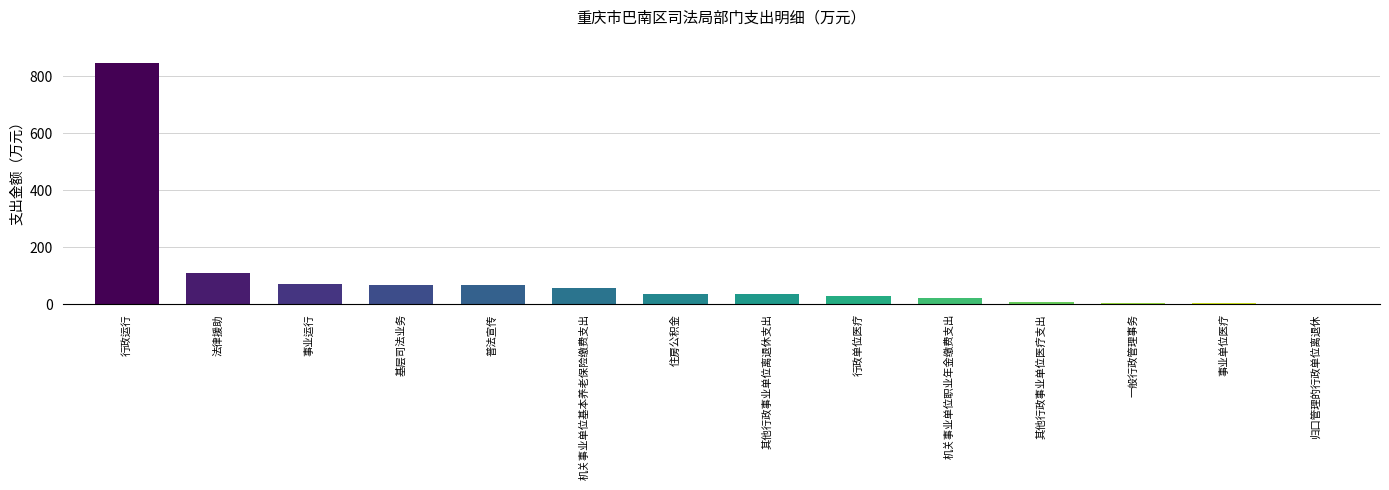

What is the sum of all values?

1359.2